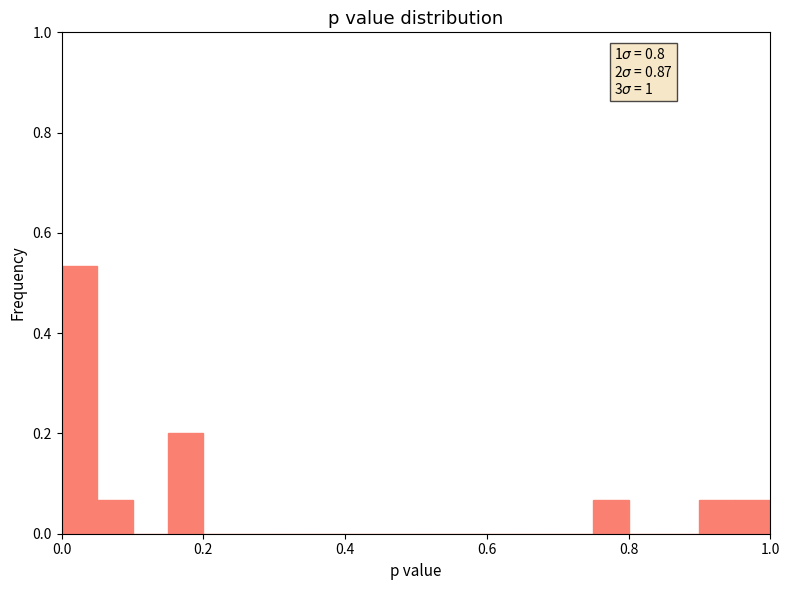

Read against the x-axis, roughly where is the centre of the tallest bar?

0.02